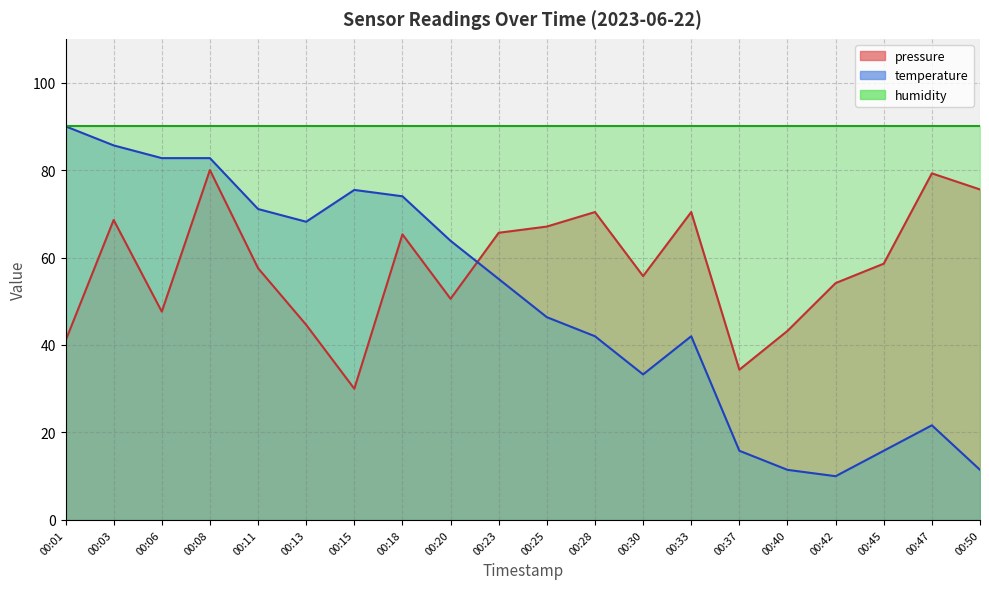

Which series changed the most between 00:45 and 00:47?

pressure